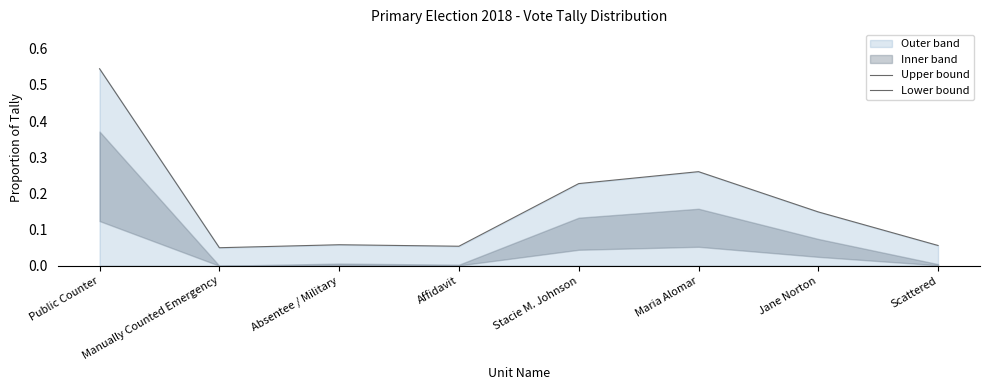

What is the maximum value for Upper bound?

0.5